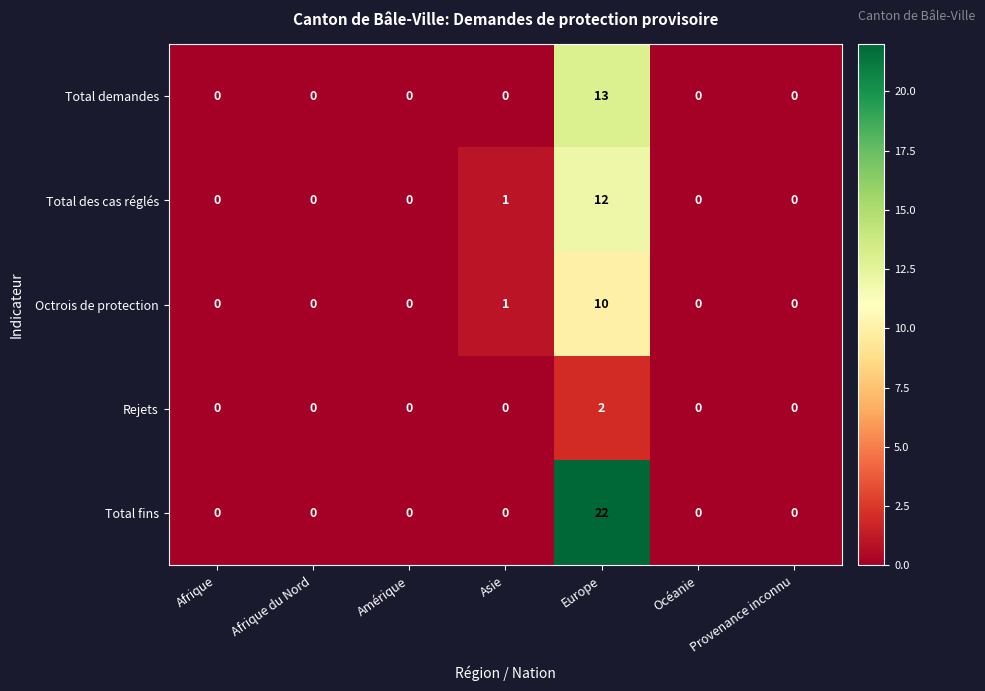

At which category is the sum across all series the highest?

Europe